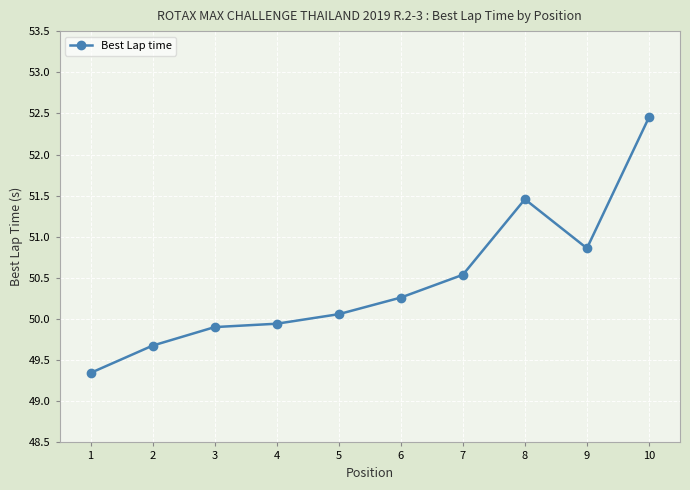

True or false: the data has more than 0 interior local peaks.

True